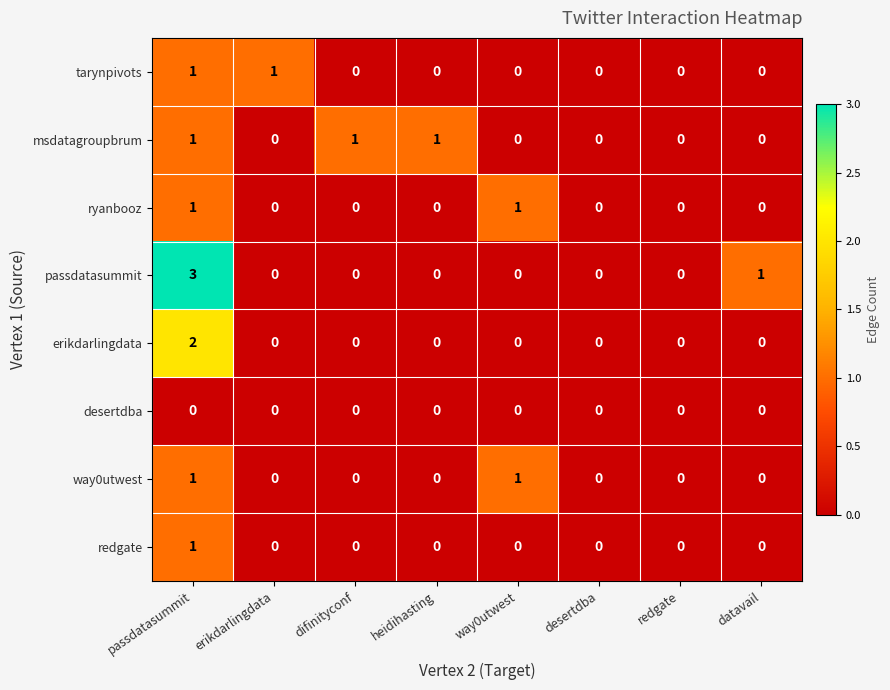

At which category is the sum across all series the highest?

passdatasummit